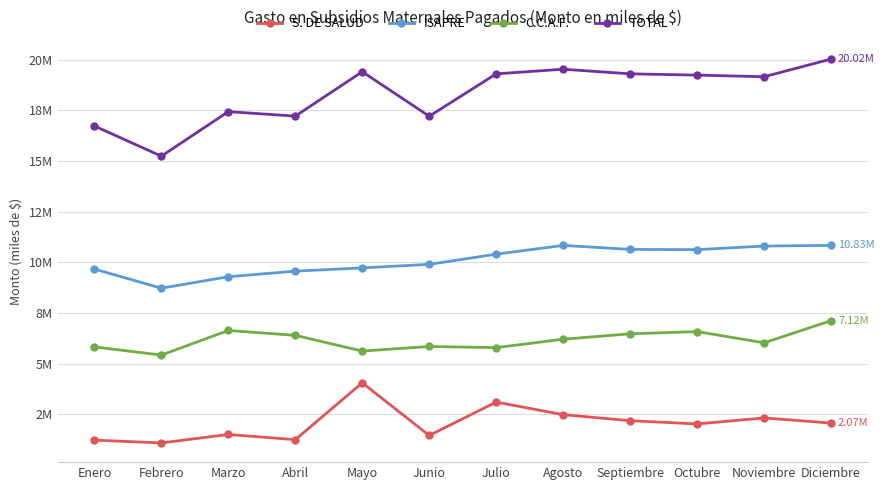

True or false: ISAPRE and S. DE SALUD intersect in this chart.

False